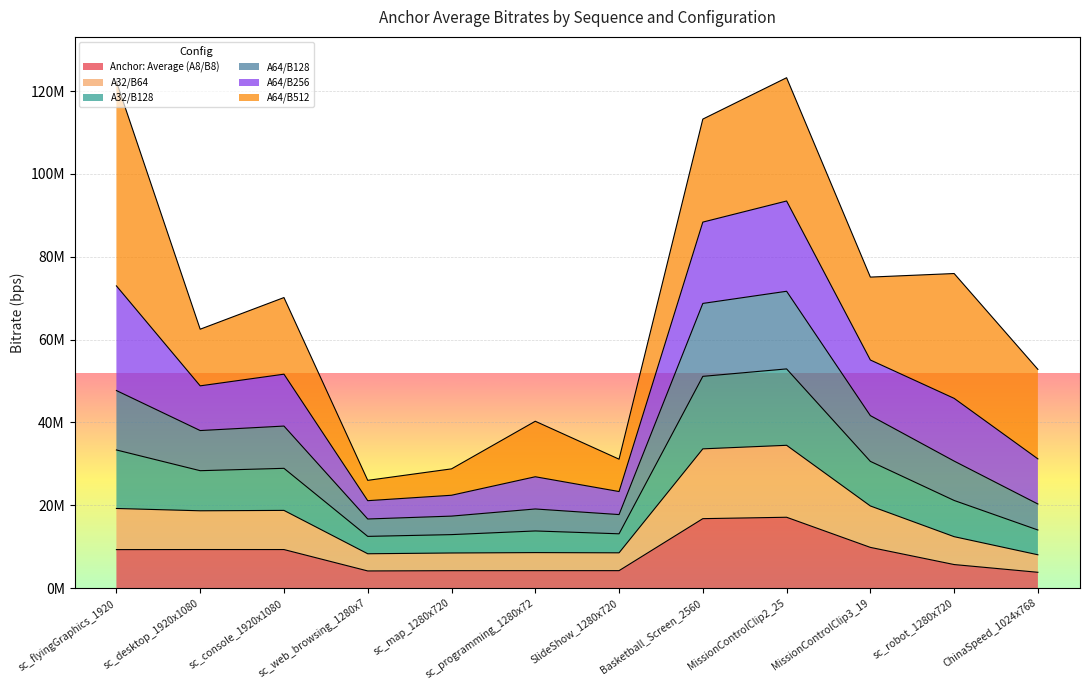

What are all the series names shown in the legend?

Anchor: Average (A8/B8), A32/B64, A32/B128, A64/B128, A64/B256, A64/B512